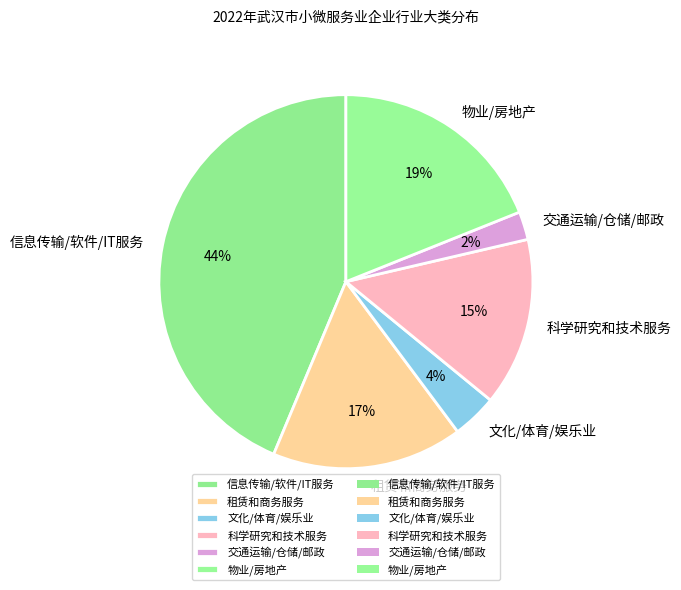

Which has a higher value, 文化/体育/娱乐业 or 交通运输/仓储/邮政?

文化/体育/娱乐业